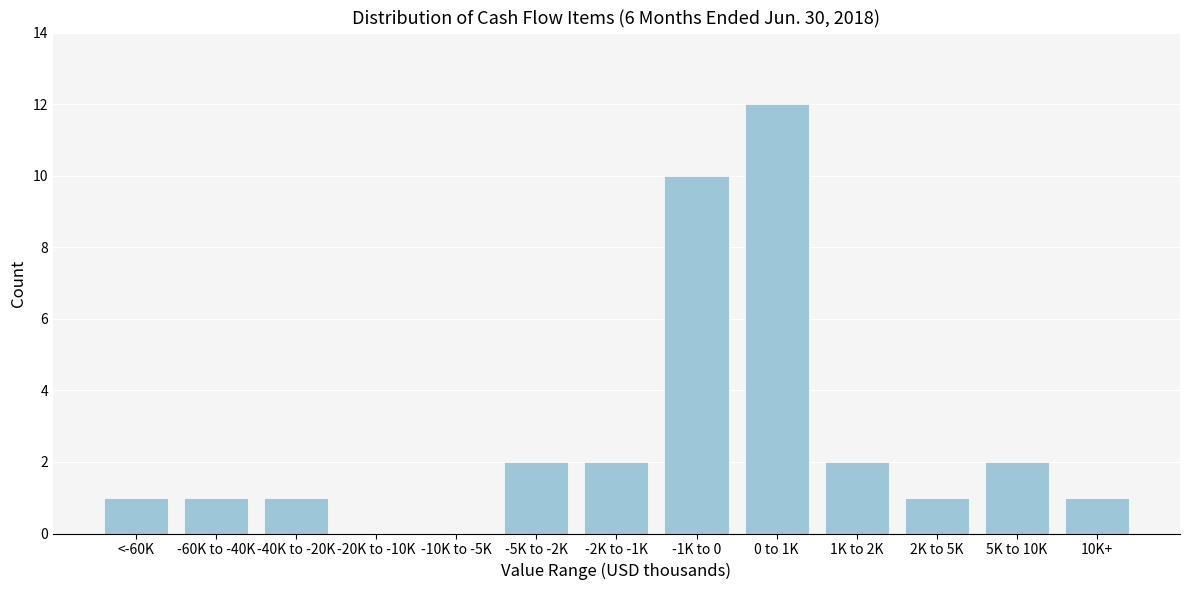

Reading left to right, transcribe all the data shown in this chart.

<-60K=1	-60K to -40K=1	-40K to -20K=1	-20K to -10K=0	-10K to -5K=0	-5K to -2K=2	-2K to -1K=2	-1K to 0=10	0 to 1K=12	1K to 2K=2	2K to 5K=1	5K to 10K=2	10K+=1